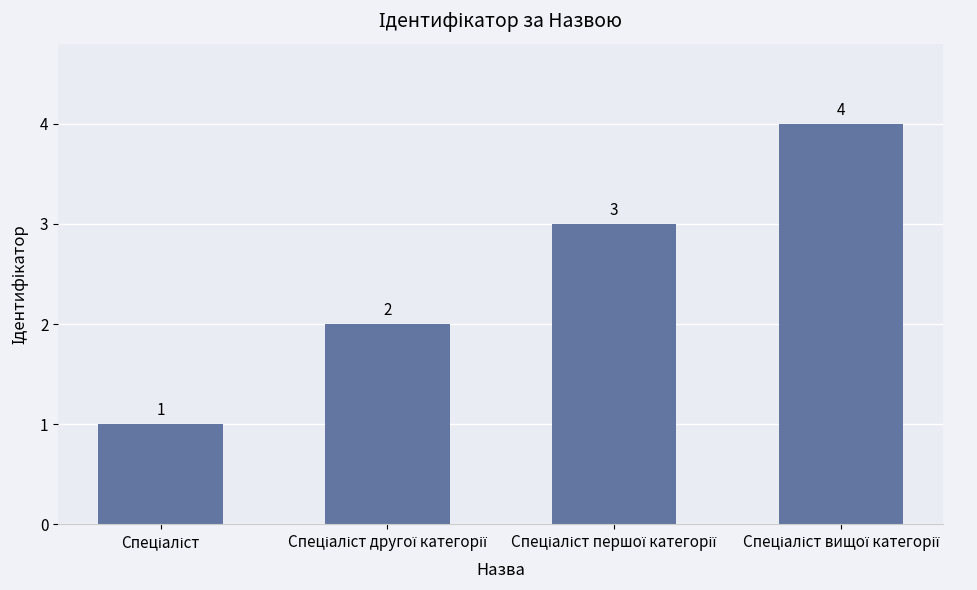

Reading left to right, list all the values displayed in this chart.

1	2	3	4